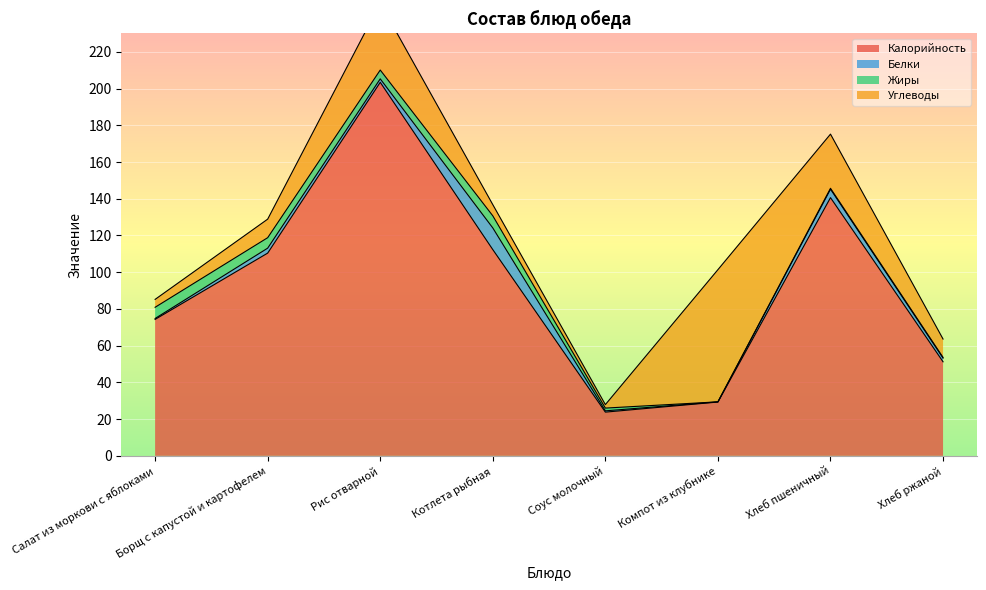

True or false: Жиры has more than 2 interior local peaks.

False